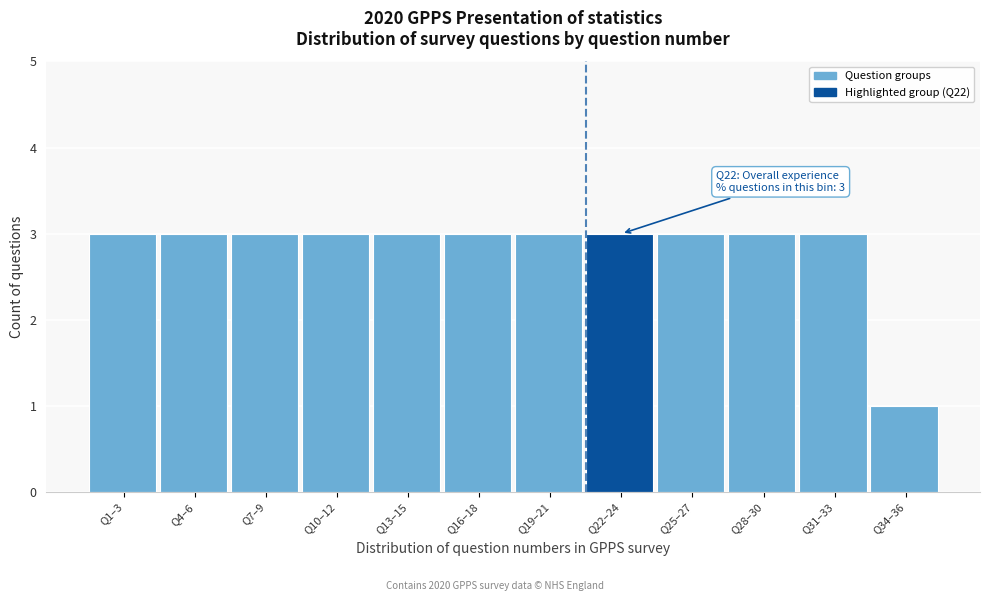

Reading left to right, list all the values displayed in this chart.

Q1–3=3	Q4–6=3	Q7–9=3	Q10–12=3	Q13–15=3	Q16–18=3	Q19–21=3	Q22–24=3	Q25–27=3	Q28–30=3	Q31–33=3	Q34–36=1